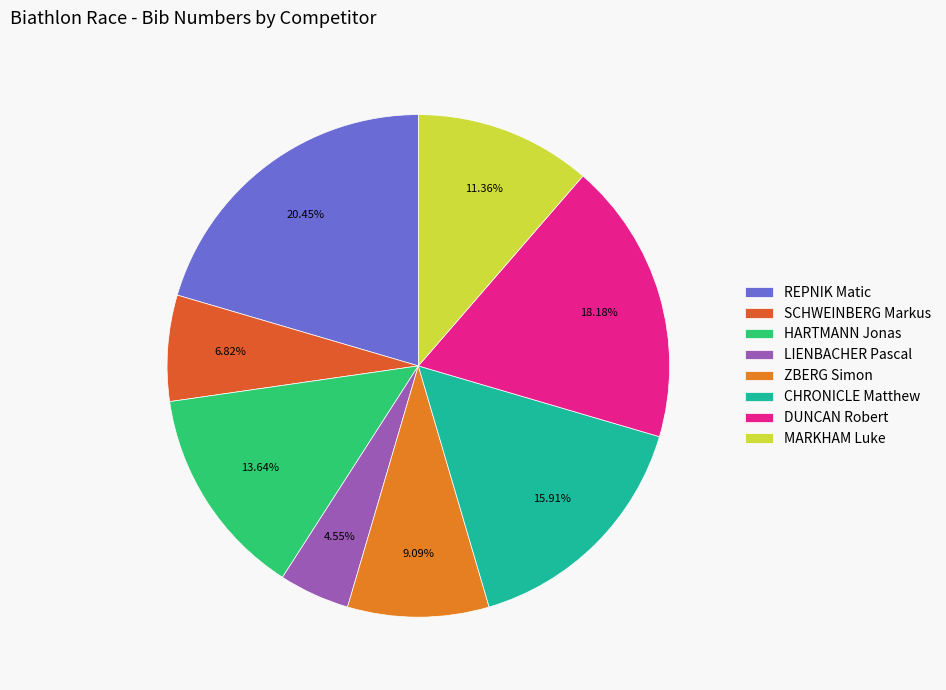

What percentage do MARKHAM Luke and ZBERG Simon together represent?

20.5%